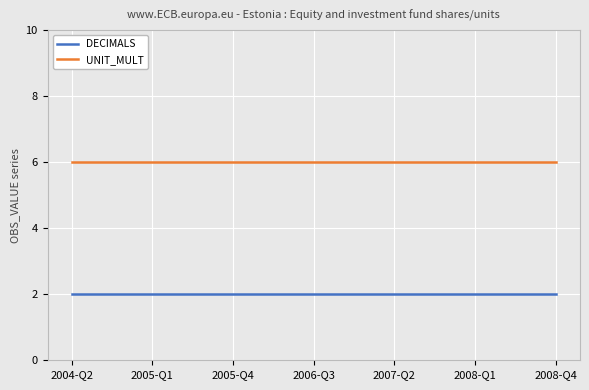

What is the sum of all UNIT_MULT values?

114